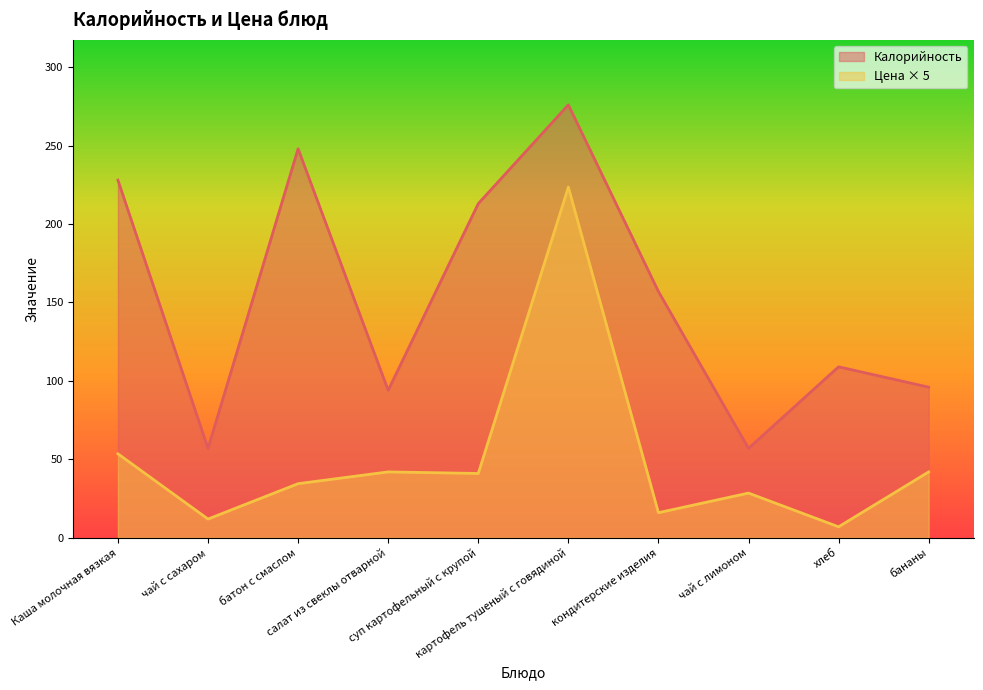

Where is Цена nearest to the value 115?

Каша молочная вязкая